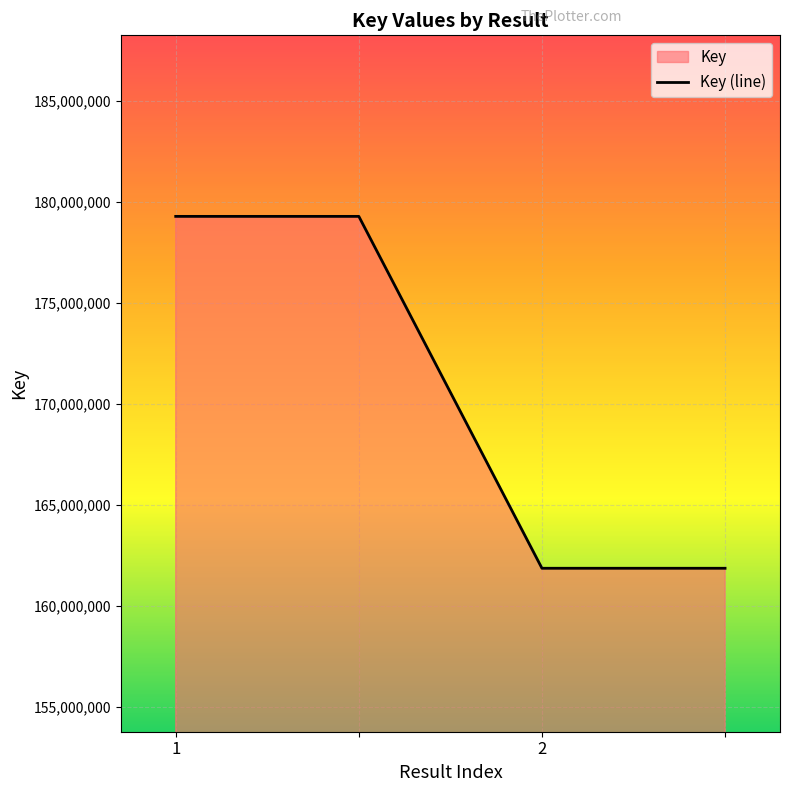

What is the change in value from 1 to 2?

-17422763